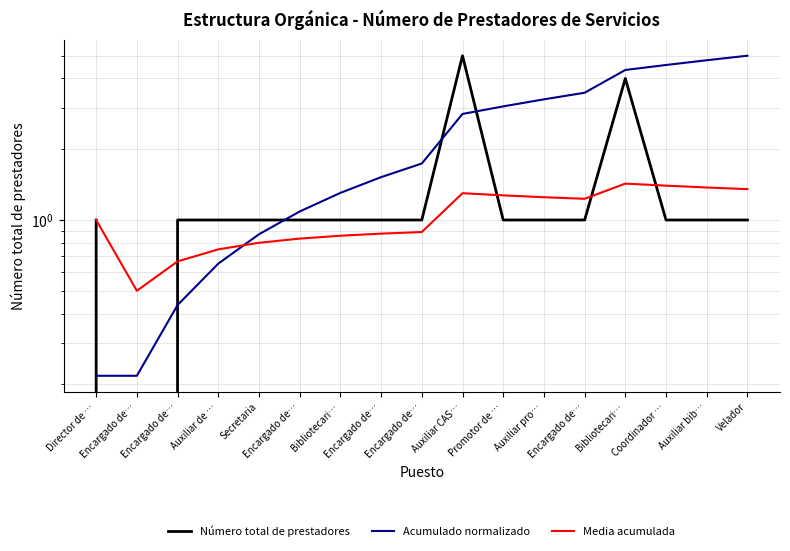

What is the approximate value of Media acumulada at Encargado de…?

0.7